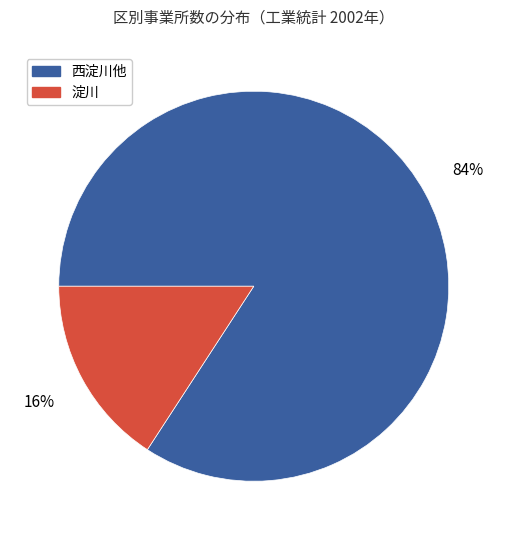

Is there any slice that represents more than half of the pie?

Yes